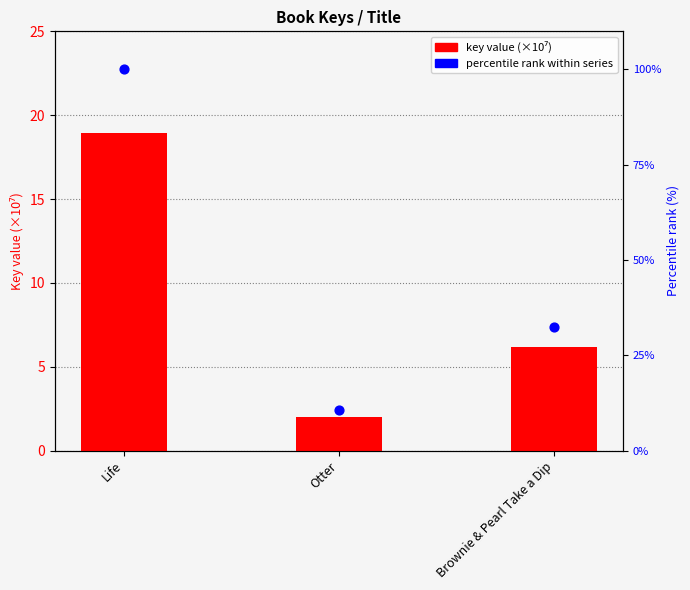

What are all the series names shown in the legend?

key value (×10⁷), percentile rank within series